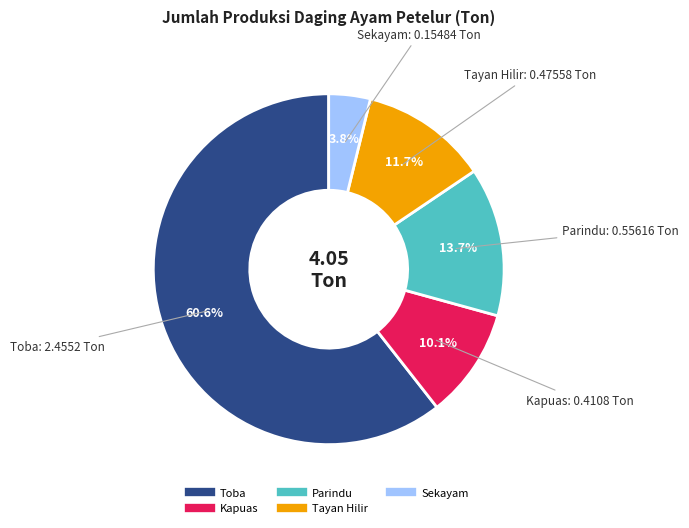

Rank the categories by value from highest to lowest.

Toba, Parindu, Tayan Hilir, Kapuas, Sekayam